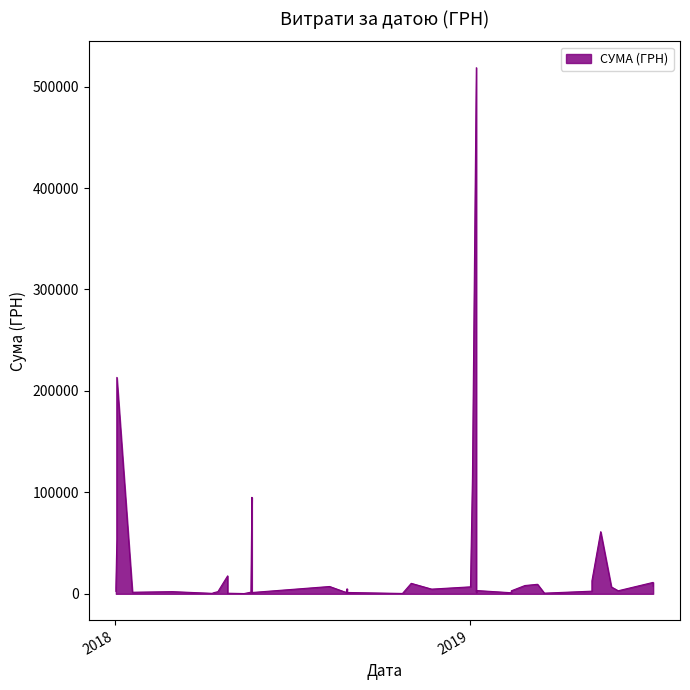

At which category does the data reach its first local valley?

2